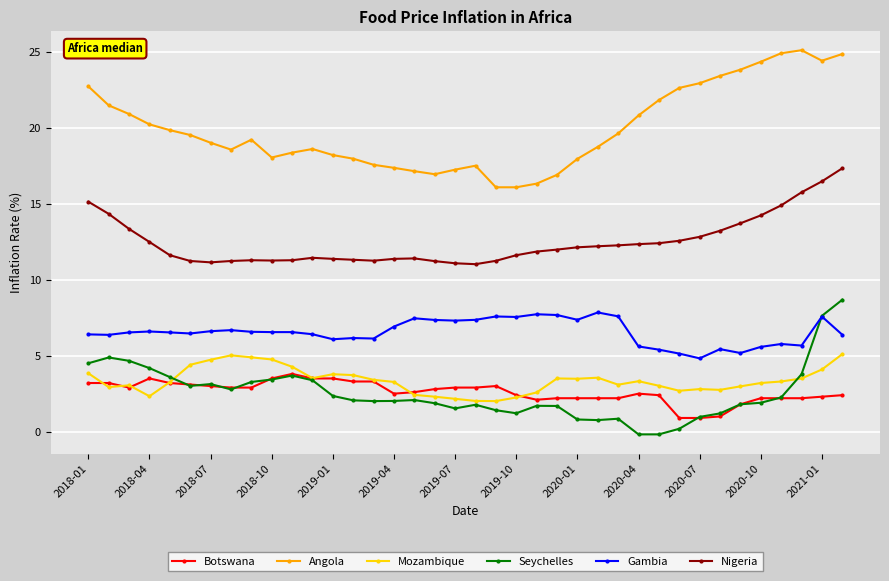

What is the greatest value displayed?

25.1